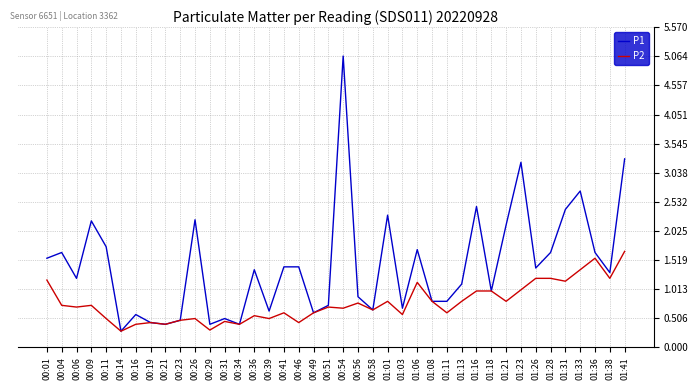

The value of P1 at 01:08 is 1.1. True or false?

False